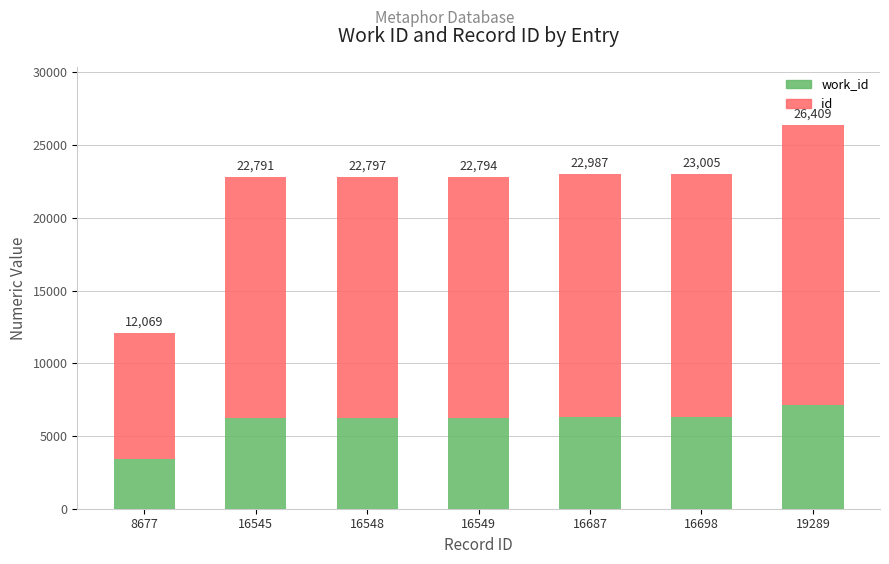

How many bars are there in total?

7